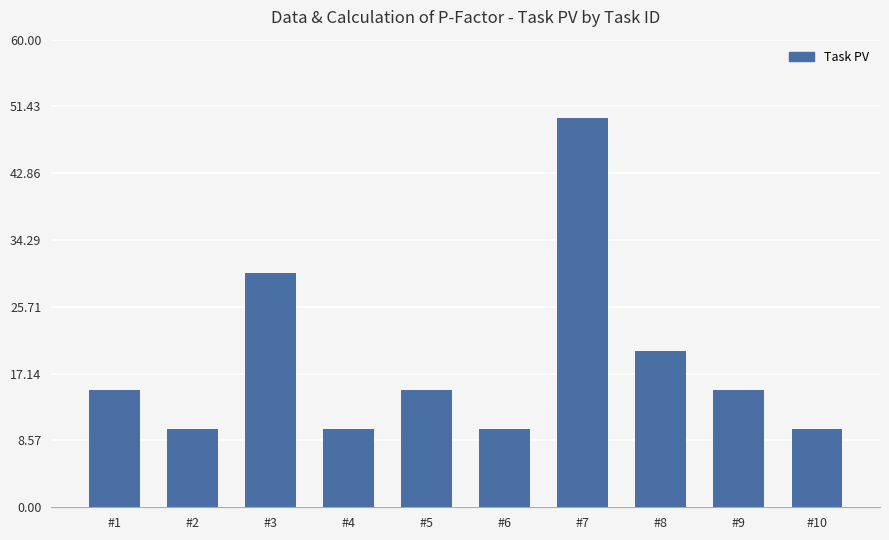

What value does the data have at #5?

15